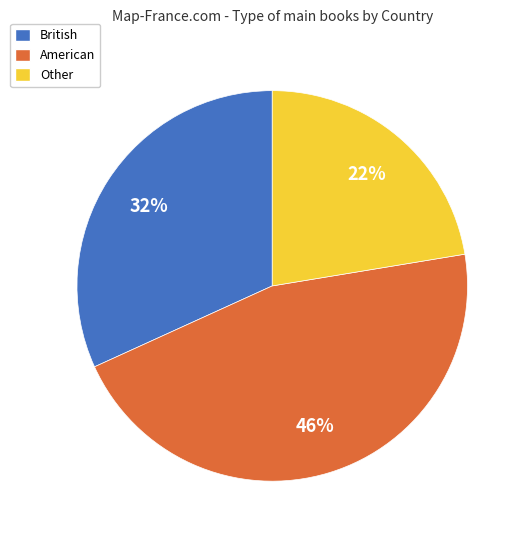

What percentage is the Other slice, to the nearest percent?

22%